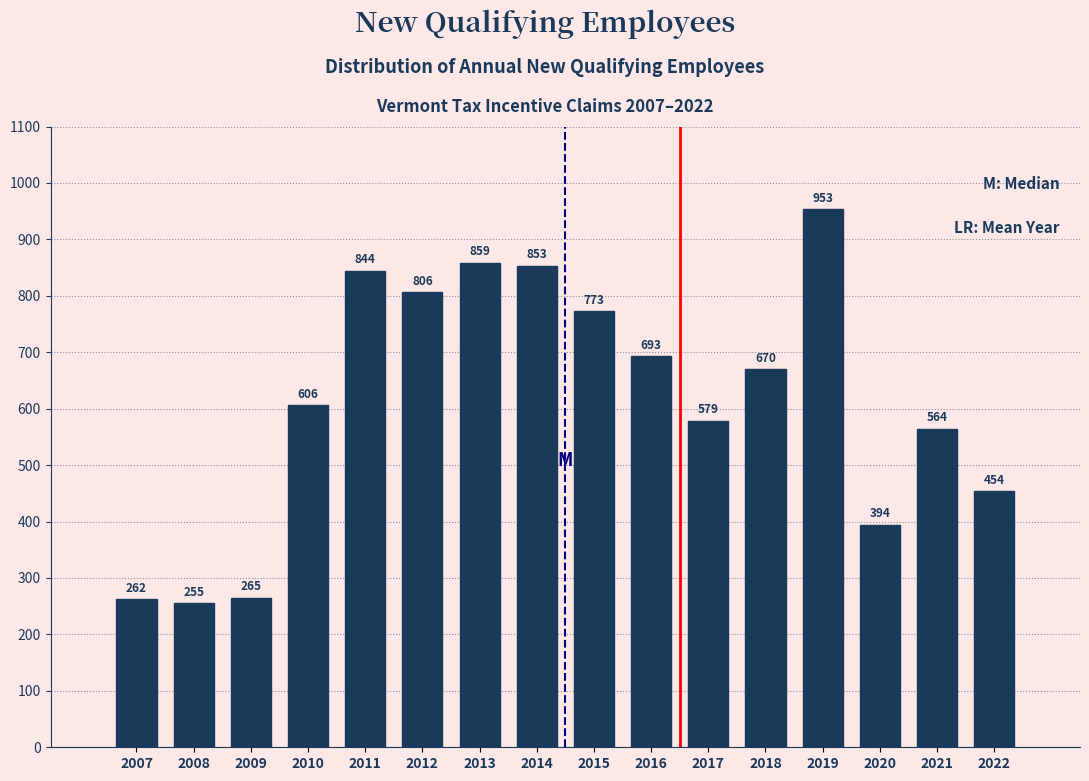

Reading left to right, transcribe all the data shown in this chart.

2007=262	2008=255	2009=265	2010=606	2011=844	2012=806	2013=859	2014=853	2015=773	2016=693	2017=579	2018=670	2019=953	2020=394	2021=564	2022=454